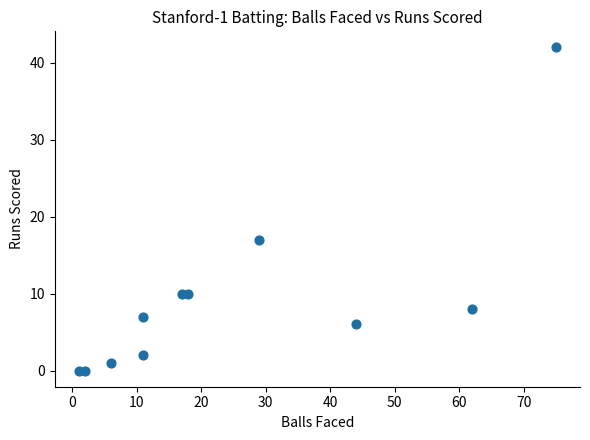

What is the average X value?

25